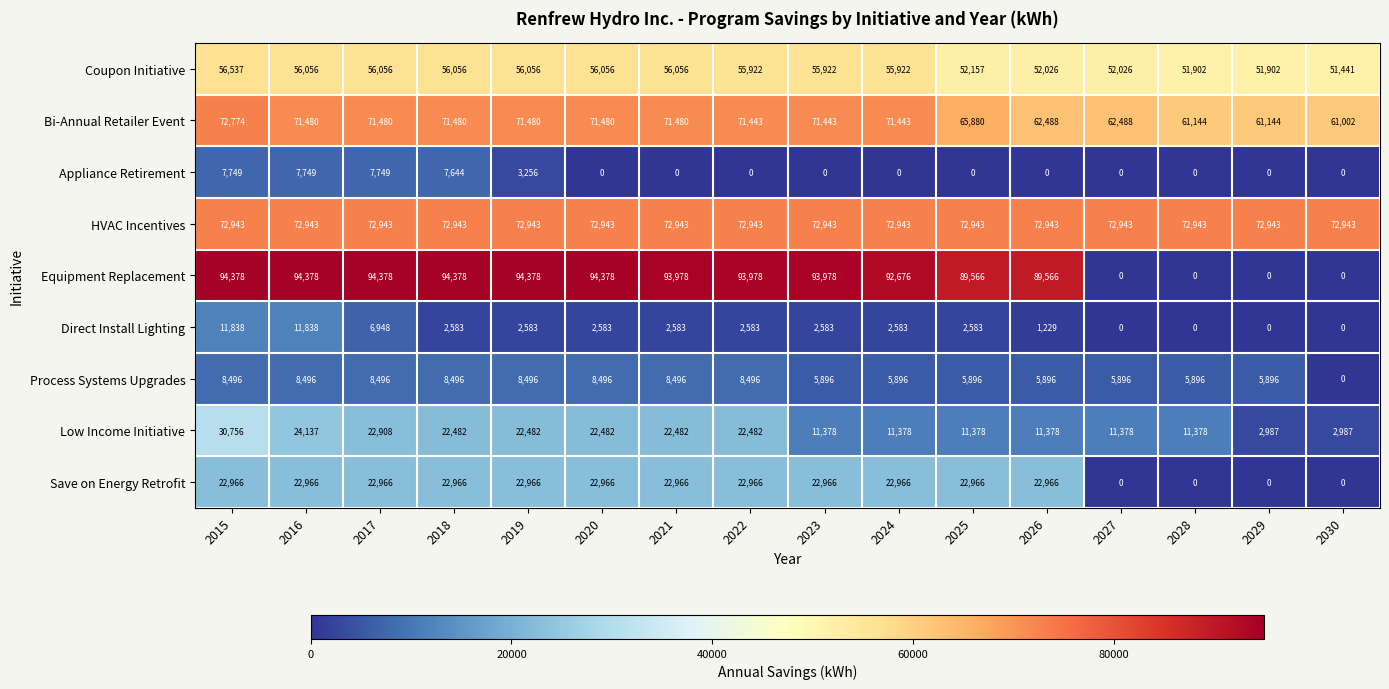

Read the HVAC Incentives value at 2021.

72943